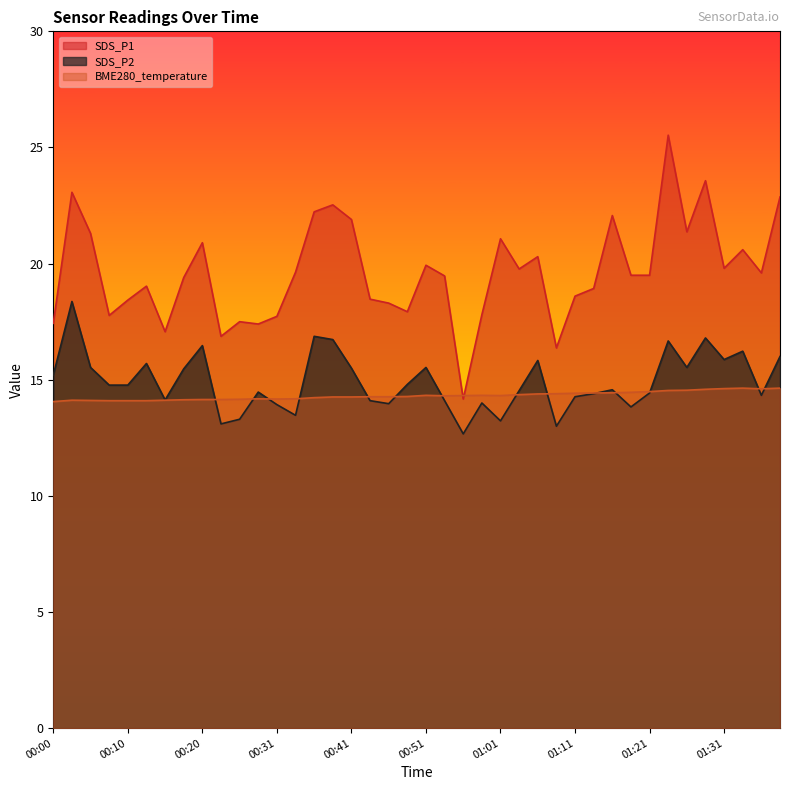

Reading left to right, extract all data points from this chart.

SDS_P1: 17.4	23.1	21.3	17.8	18.4	19.0	17.1	19.4	20.9	16.9	17.5	17.4	17.7	19.6	22.2	22.5	21.9	18.5	18.3	17.9	19.9	19.5	14.2	17.8	21.1	19.8	20.3	16.4	18.6	18.9	22.1	19.5	19.5	25.5	21.4	23.6	19.8	20.6	19.6	22.9
SDS_P2: 15.2	18.4	15.5	14.8	14.8	15.7	14.1	15.5	16.5	13.1	13.3	14.5	13.9	13.5	16.9	16.7	15.5	14.1	14.0	14.8	15.5	14.1	12.7	14.0	13.2	14.5	15.8	13.0	14.3	14.4	14.6	13.8	14.4	16.7	15.5	16.8	15.9	16.2	14.3	16.0
BME280_temperature: 14.1	14.1	14.1	14.1	14.1	14.1	14.1	14.1	14.2	14.2	14.2	14.2	14.2	14.2	14.2	14.3	14.3	14.3	14.3	14.3	14.3	14.3	14.3	14.3	14.3	14.4	14.4	14.4	14.4	14.4	14.4	14.5	14.5	14.5	14.6	14.6	14.6	14.6	14.6	14.6